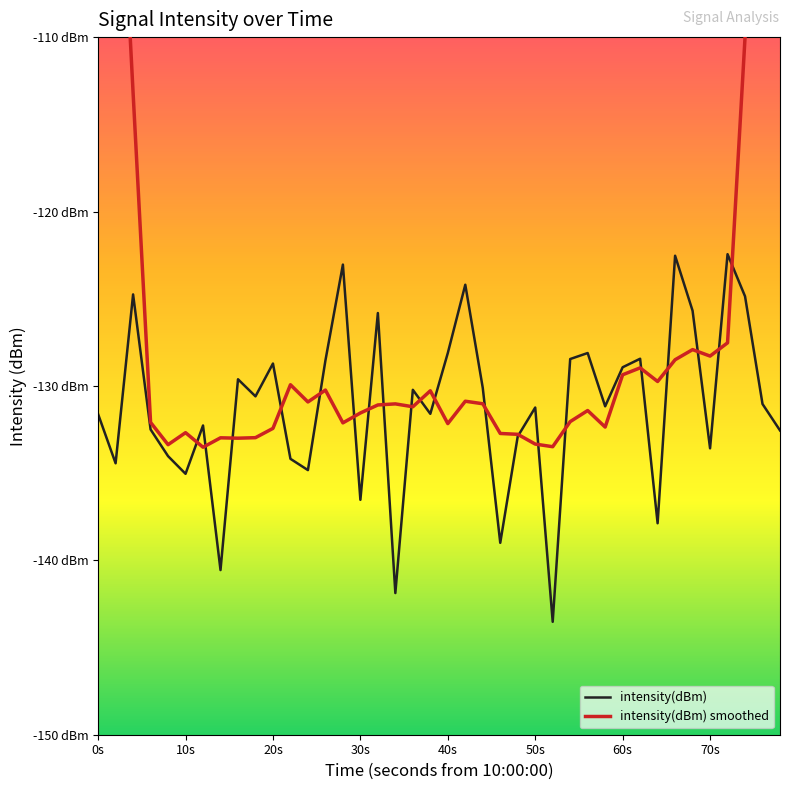

What position from the left is 20s?

11